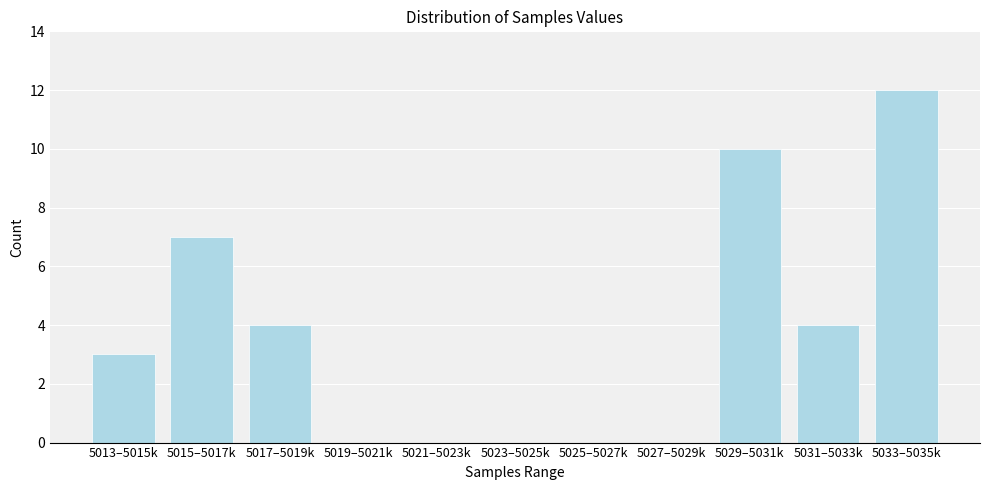

Reading left to right, what are all the values shown in this chart?

5013–5015k=3	5015–5017k=7	5017–5019k=4	5019–5021k=0	5021–5023k=0	5023–5025k=0	5025–5027k=0	5027–5029k=0	5029–5031k=10	5031–5033k=4	5033–5035k=12